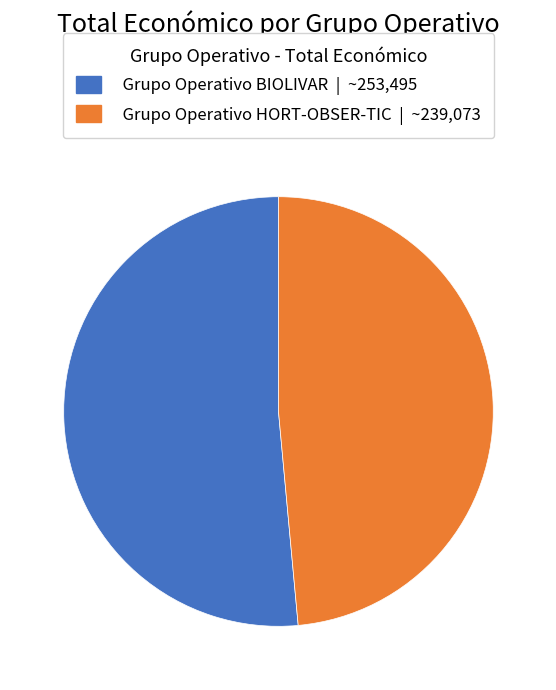

The Grupo Operativo HORT-OBSER-TIC slice represents 49% of the pie. True or false?

True